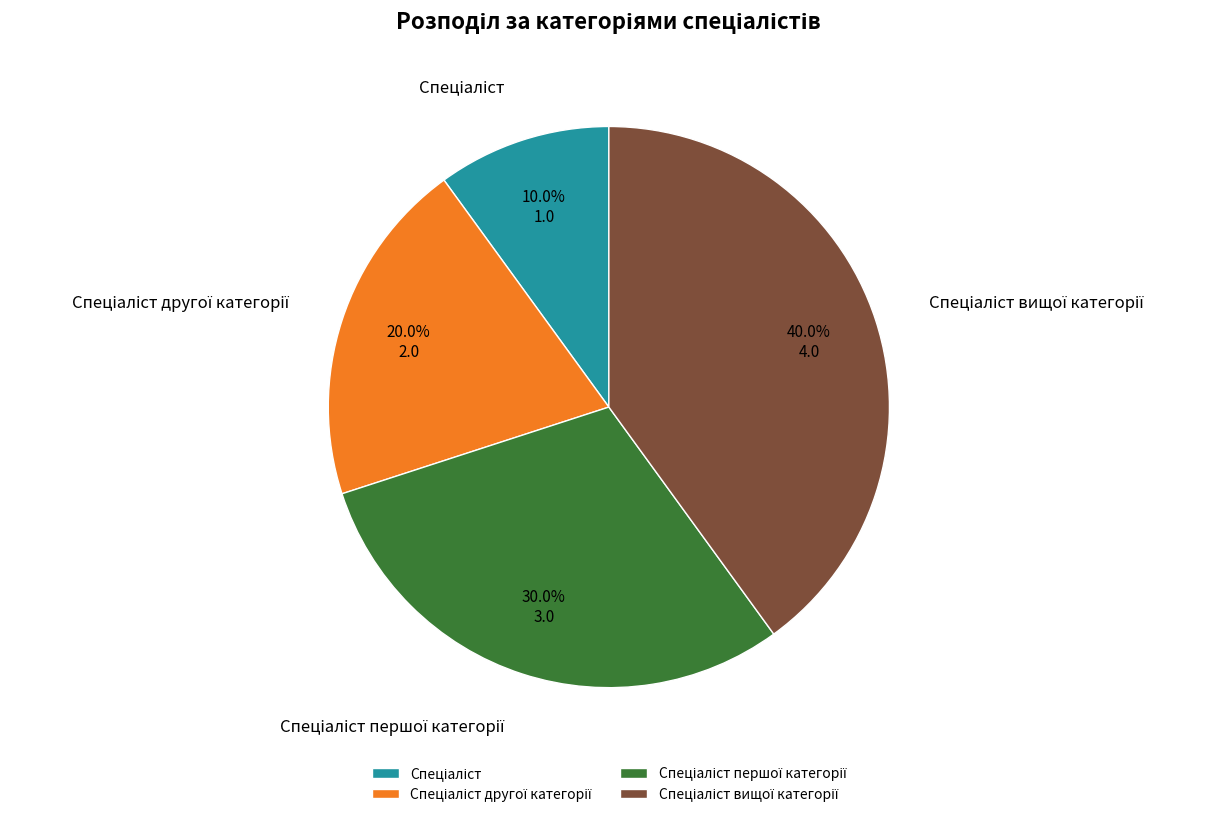

Is there a majority slice in this chart?

No